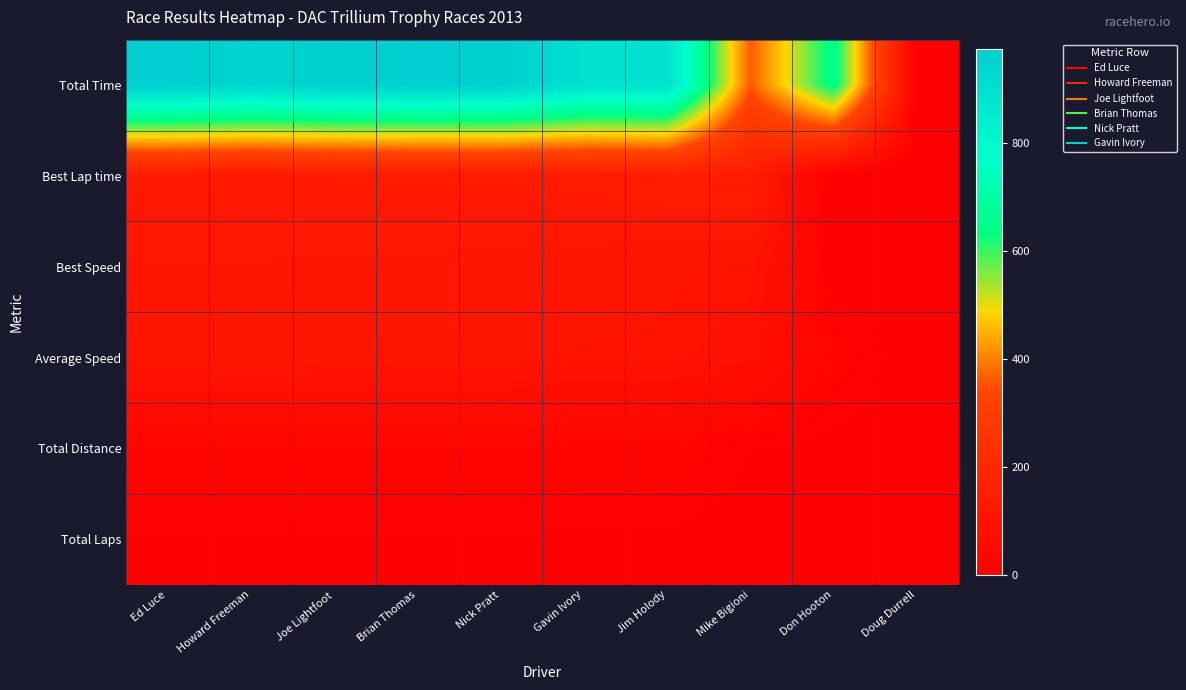

Which series has the widest spread of values?

Total Time